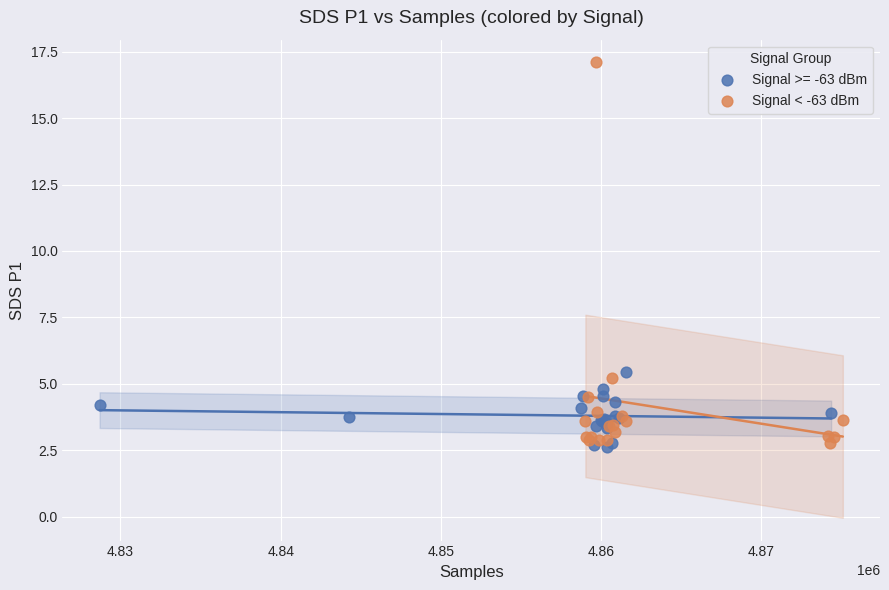

Which series reaches the maximum Y coordinate?

Signal < -63 dBm